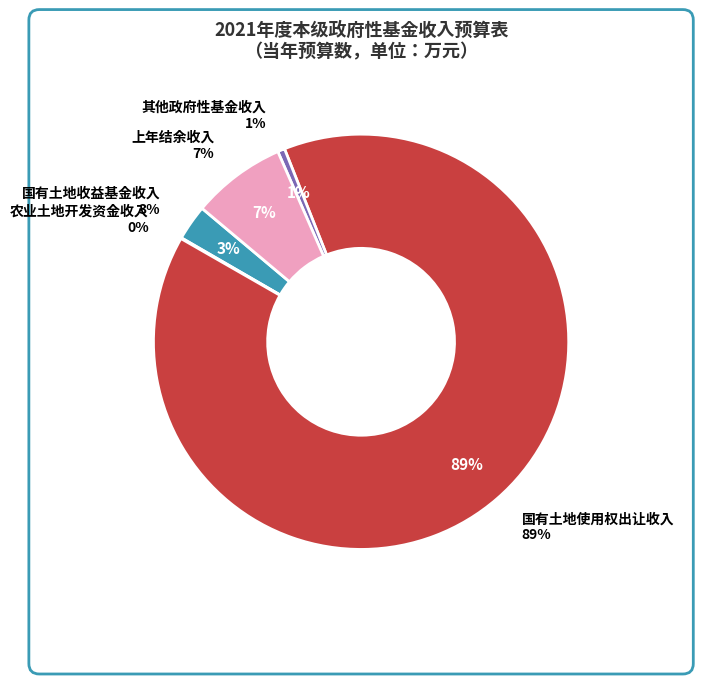

What percentage is NOT represented by 国有土地使用权出让收入?

10.7%